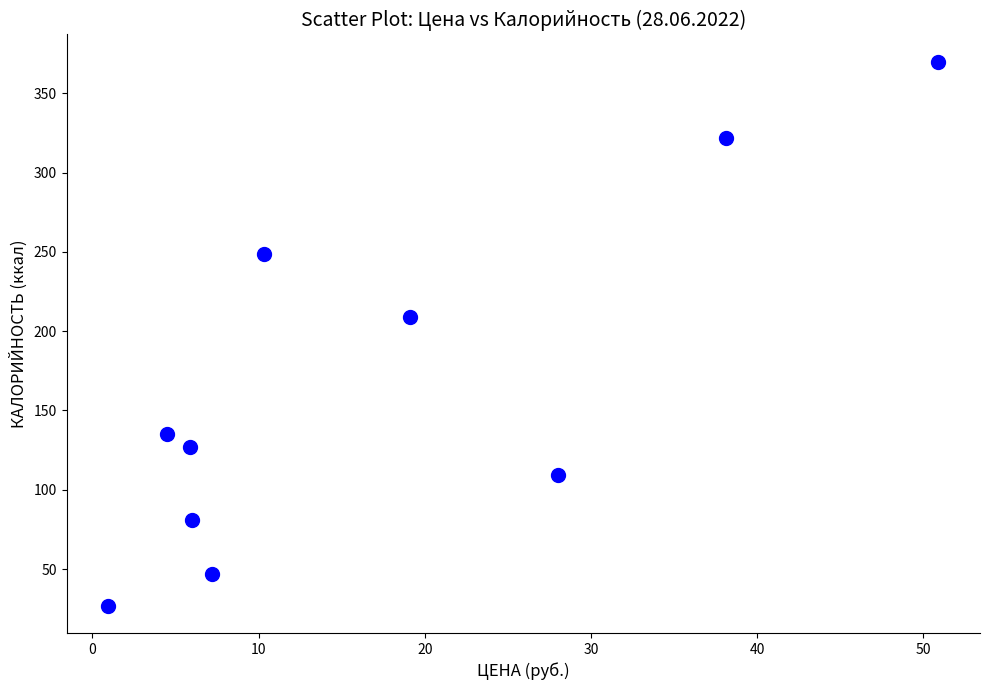

What Y value in the scatter plot is closest to 198?

209.0